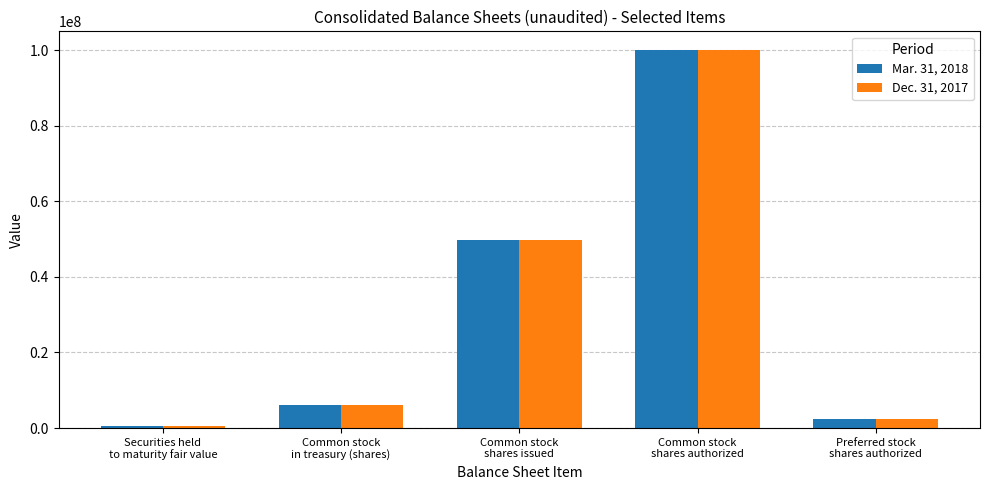

Does the chart contain stacked bars?

No